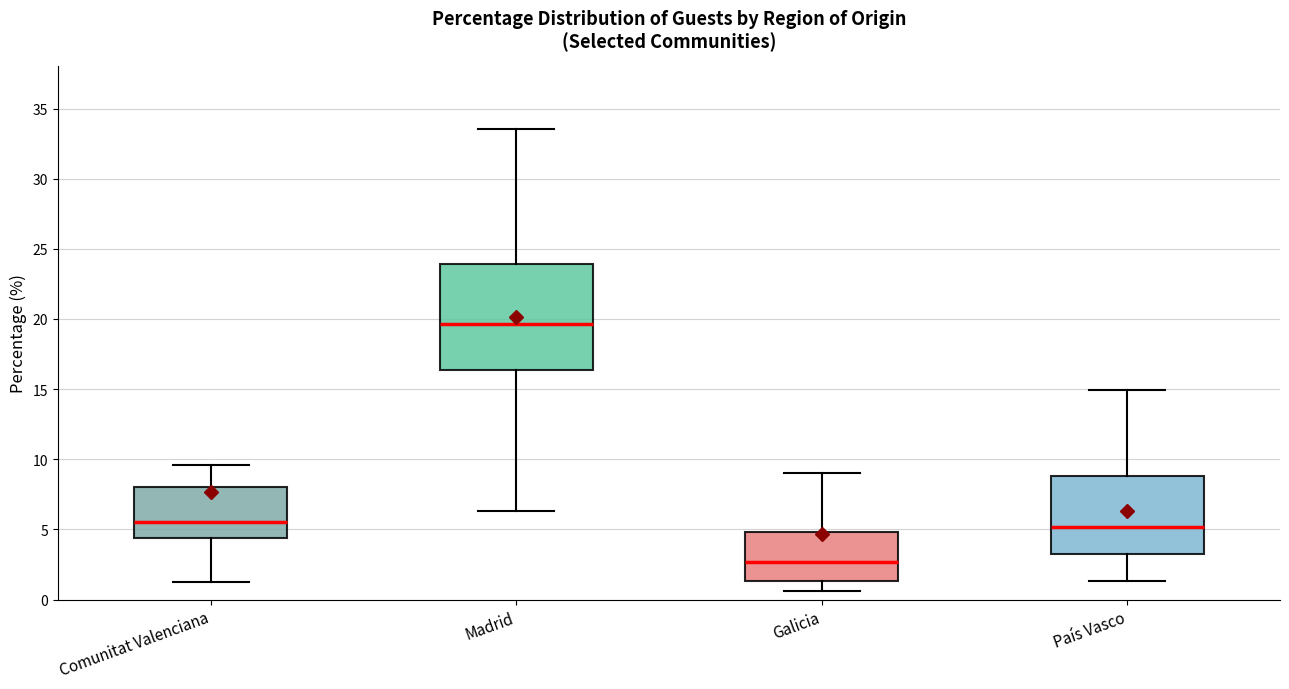

Which box has the highest median line?

Madrid